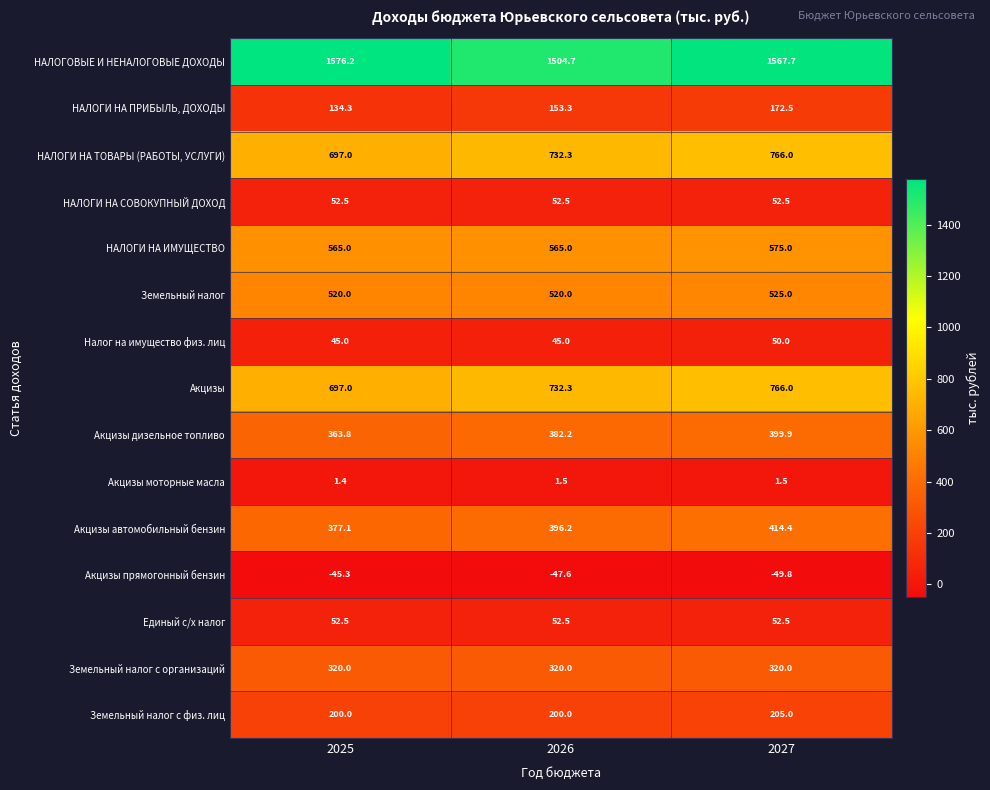

What is the spread (max minus min) of values at 2025?

1621.5